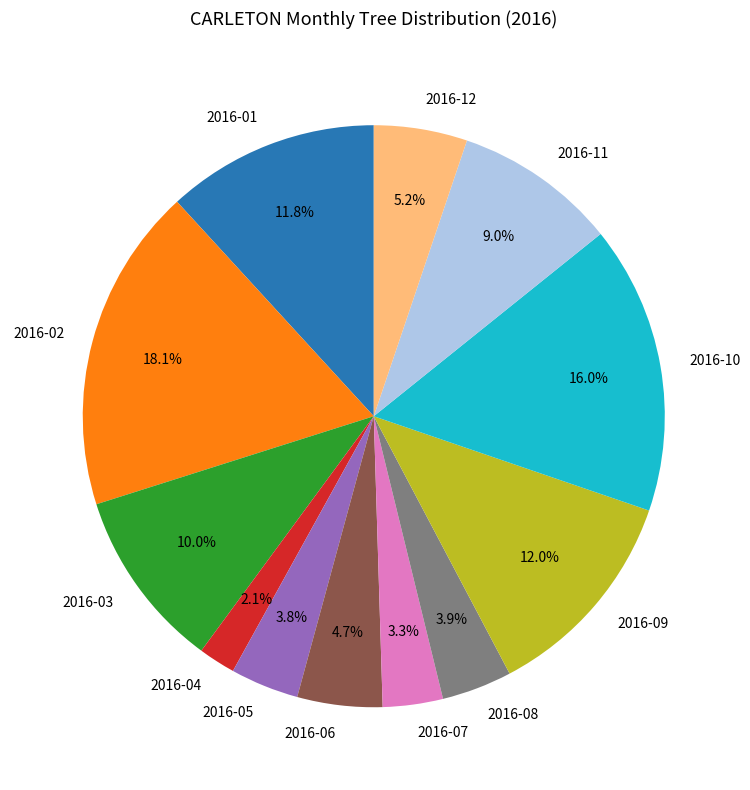

To the nearest percent, what is the combined percentage of 2016-12 and 2016-02?

23%